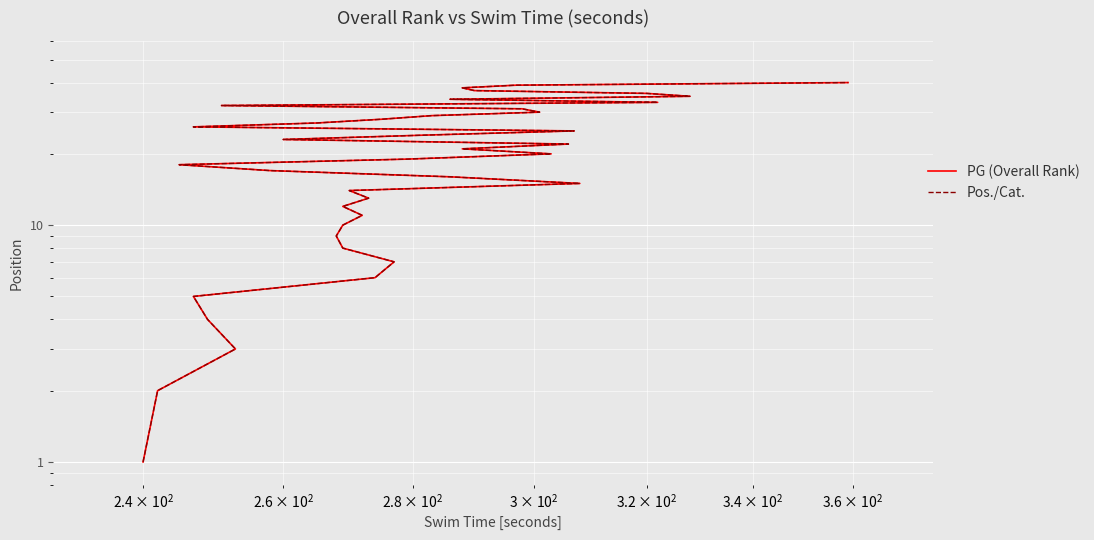

What is the smallest value displayed?

1